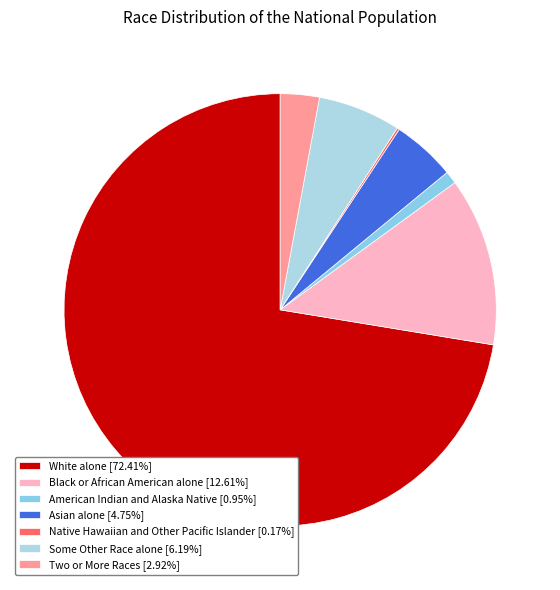

Combined, what portion of the pie is Some Other Race alone and Two or More Races?

9.1%